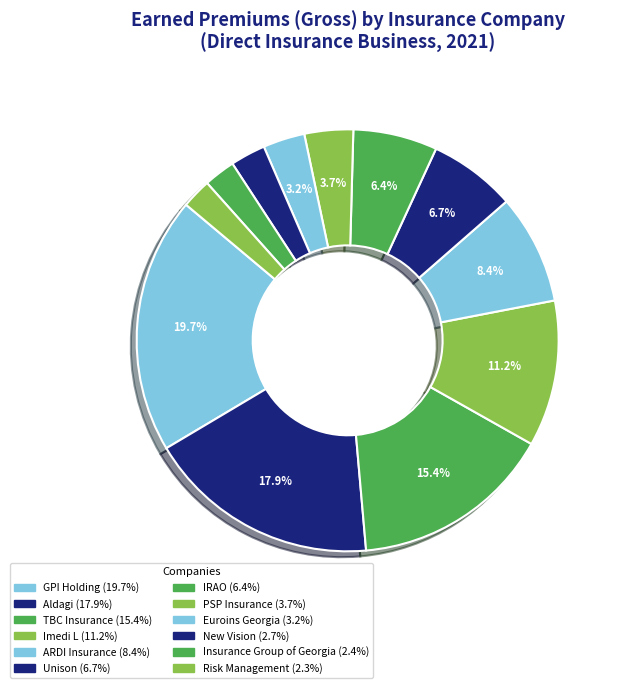

Count the number of slices in the pie.

12